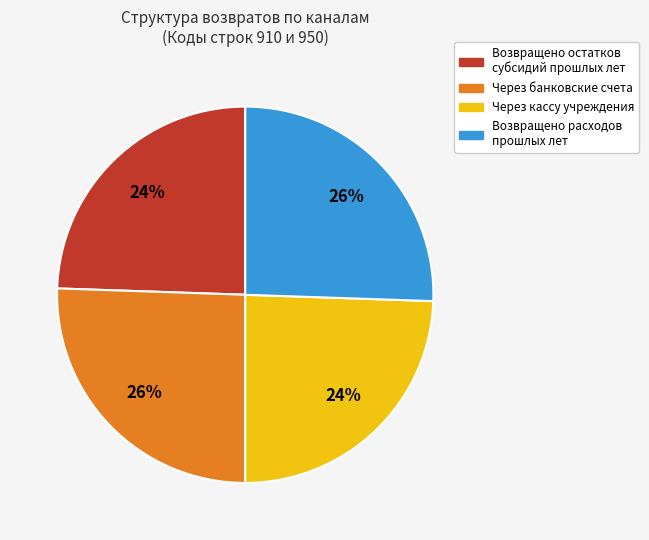

To the nearest percent, what is the average slice percentage?

25%